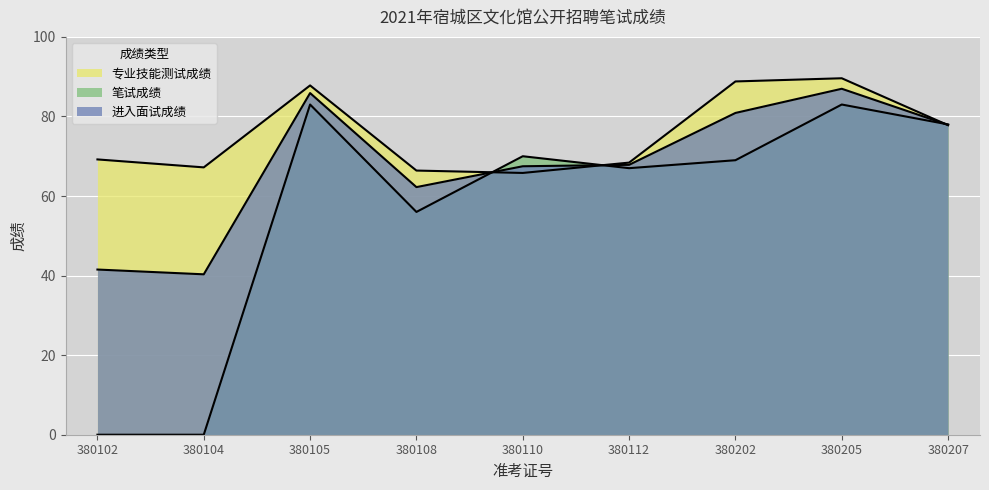

List the series in order of their overall mean, highest first.

专业技能测试成绩, 进入面试成绩, 笔试成绩